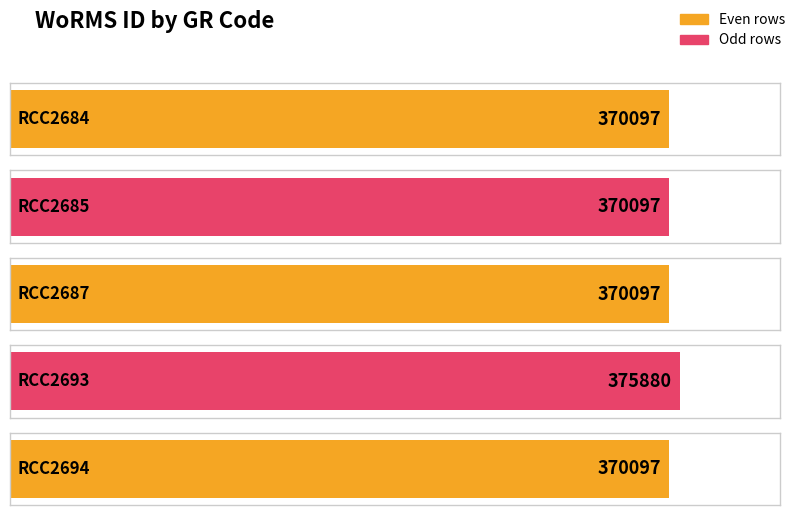

What is the average value?

371254